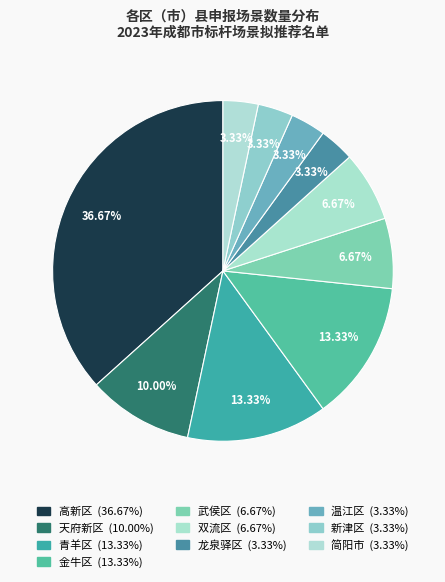

How many segments does this pie chart have?

10